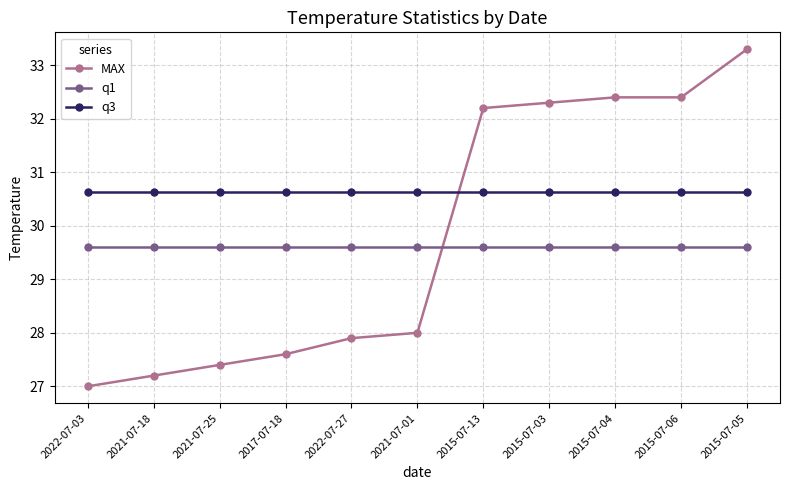

How many times do q3 and MAX cross each other?

1